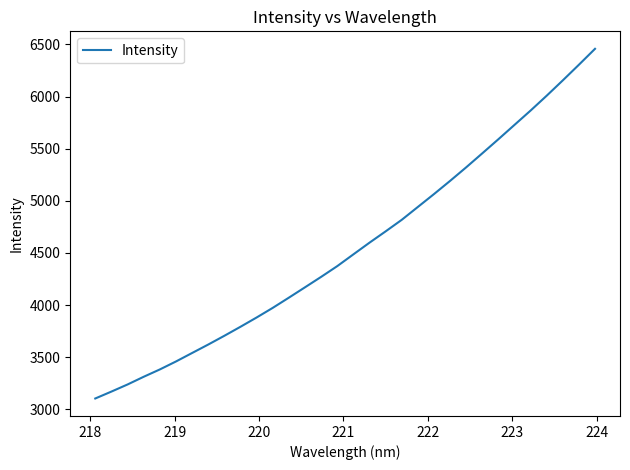

What is the average value?

4555.1